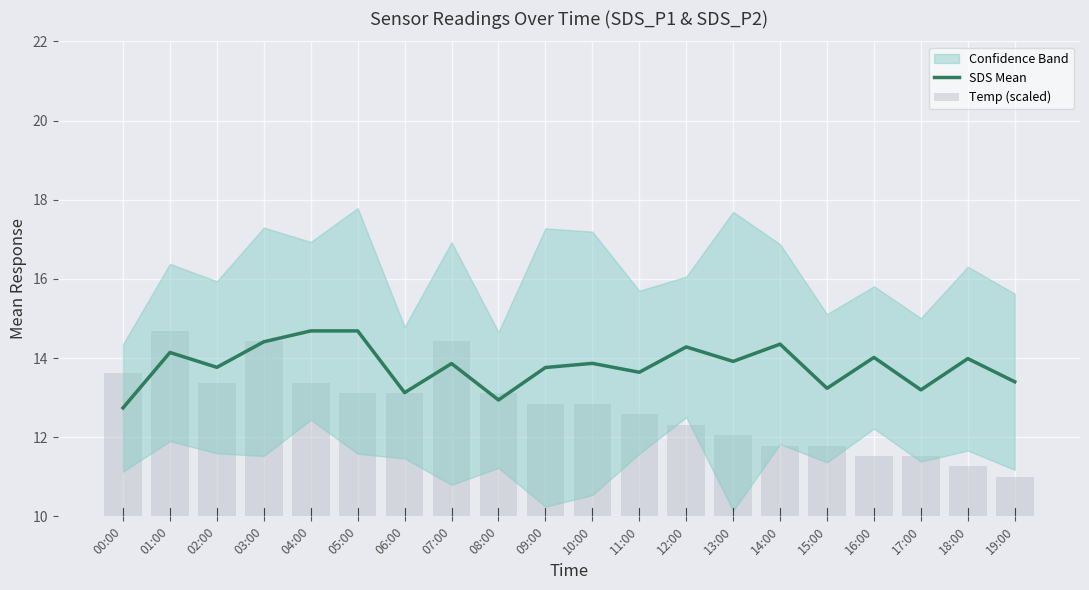

What is the label of the 1st bar from the right?

19:00